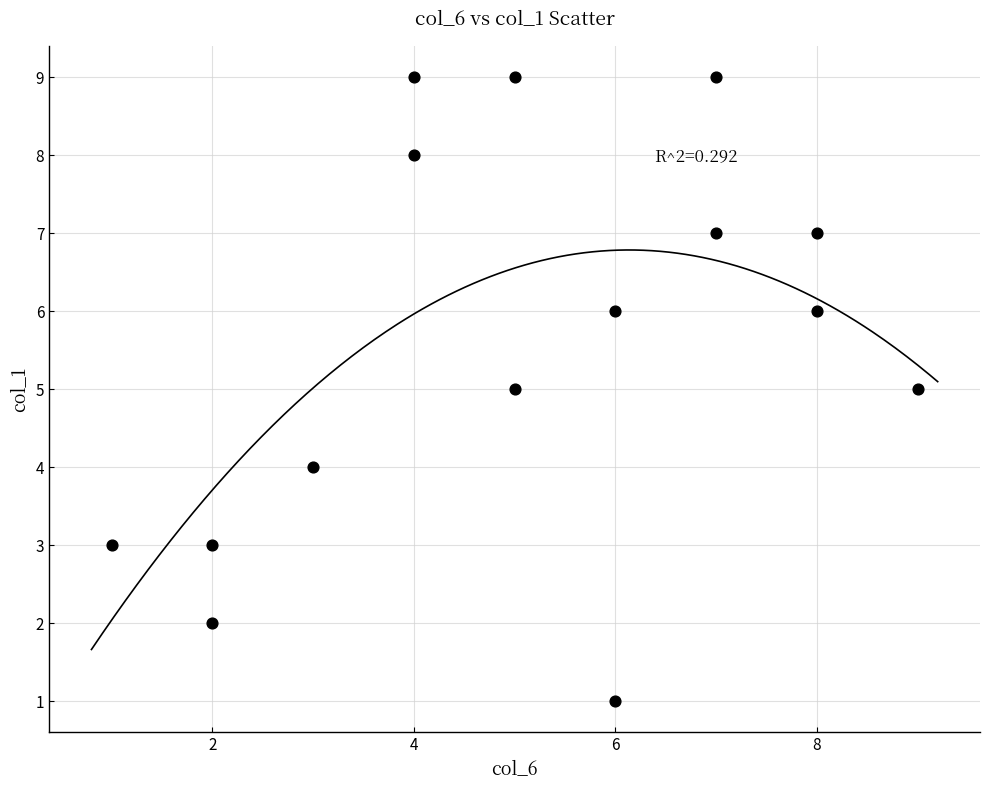

What is the range of X values (max minus min)?

8